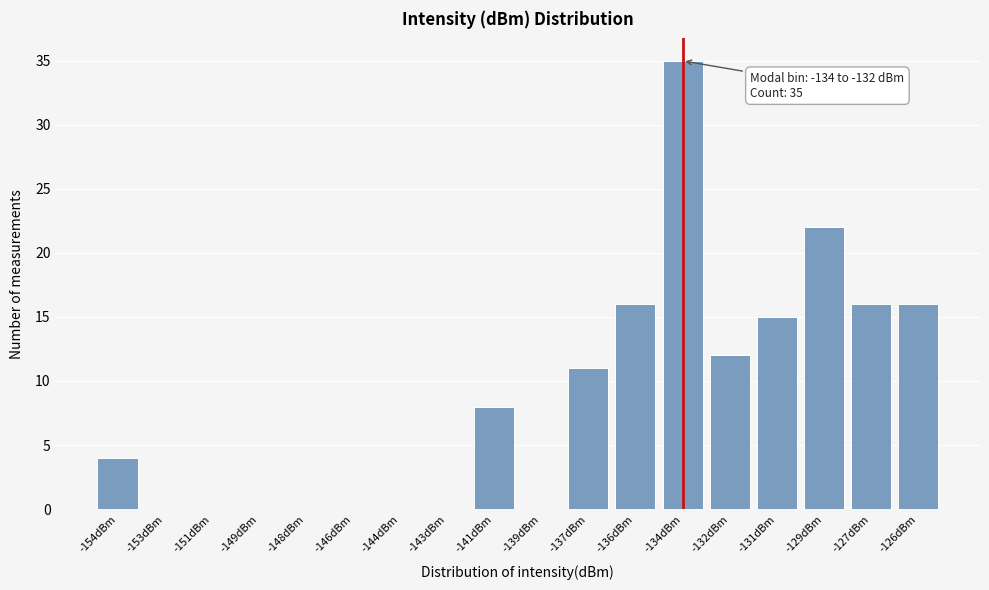

Reading right to left, transcribe all the data shown in this chart.

-126dBm=16	-127dBm=16	-129dBm=22	-131dBm=15	-132dBm=12	-134dBm=35	-136dBm=16	-137dBm=11	-139dBm=0	-141dBm=8	-143dBm=0	-144dBm=0	-146dBm=0	-148dBm=0	-149dBm=0	-151dBm=0	-153dBm=0	-154dBm=4